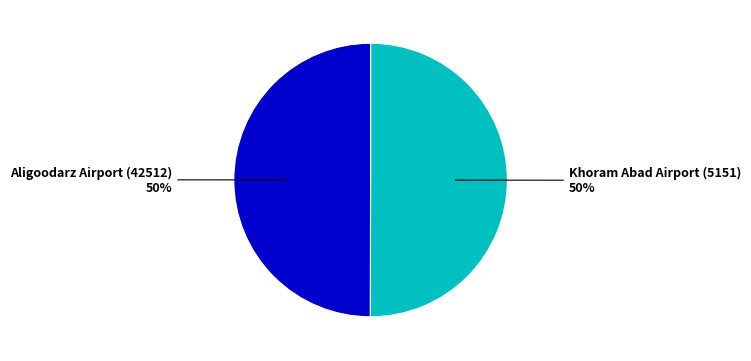

To the nearest percent, what is the average slice percentage?

50%